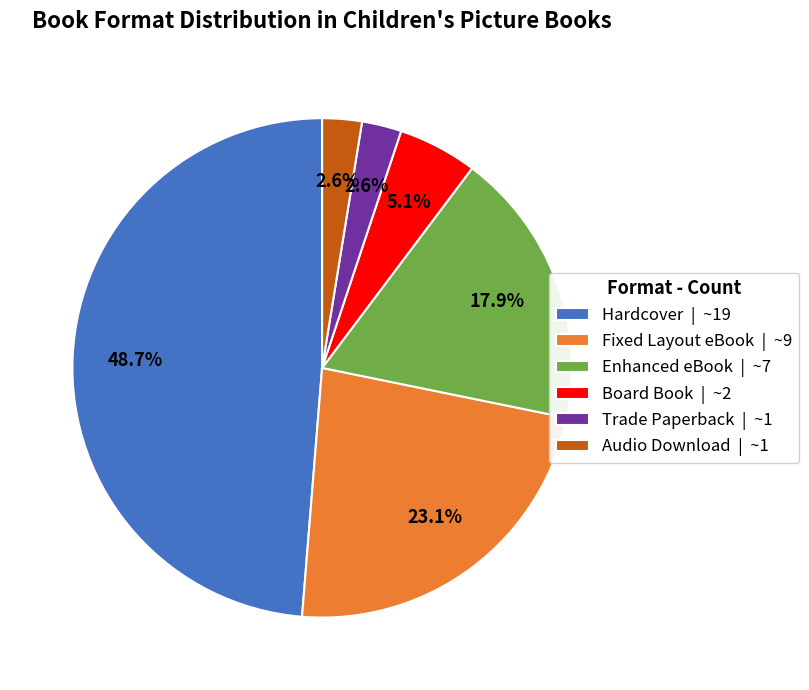

Which has a higher value, Enhanced eBook or Fixed Layout eBook?

Fixed Layout eBook